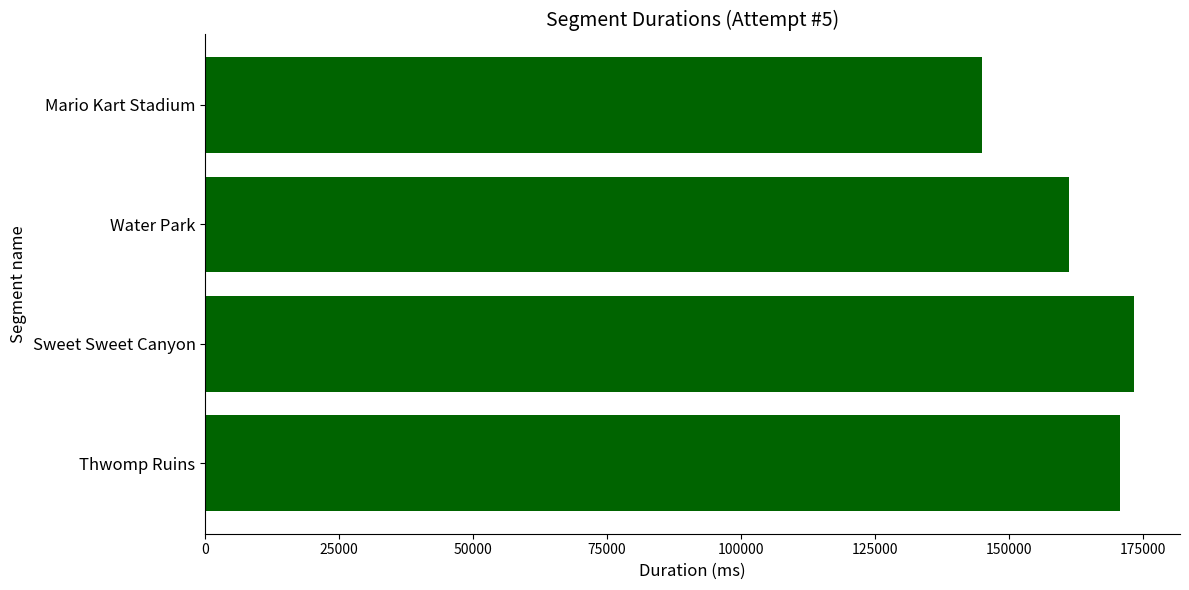

List the labels in order of value, largest first.

Sweet Sweet Canyon, Thwomp Ruins, Water Park, Mario Kart Stadium